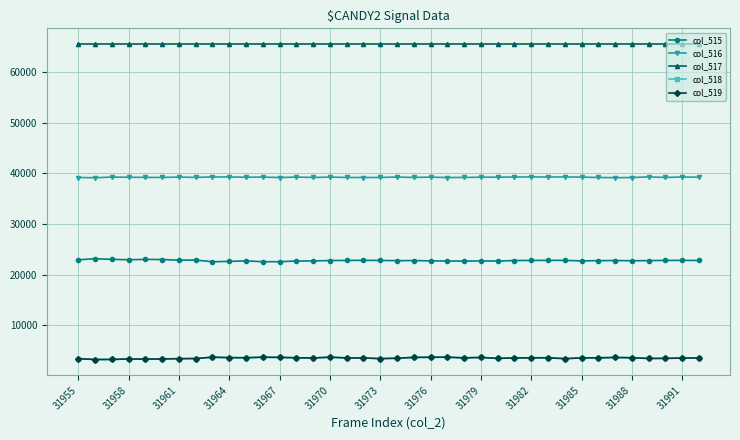

What is the value of the col_518 point at the 2nd from the left?

3238